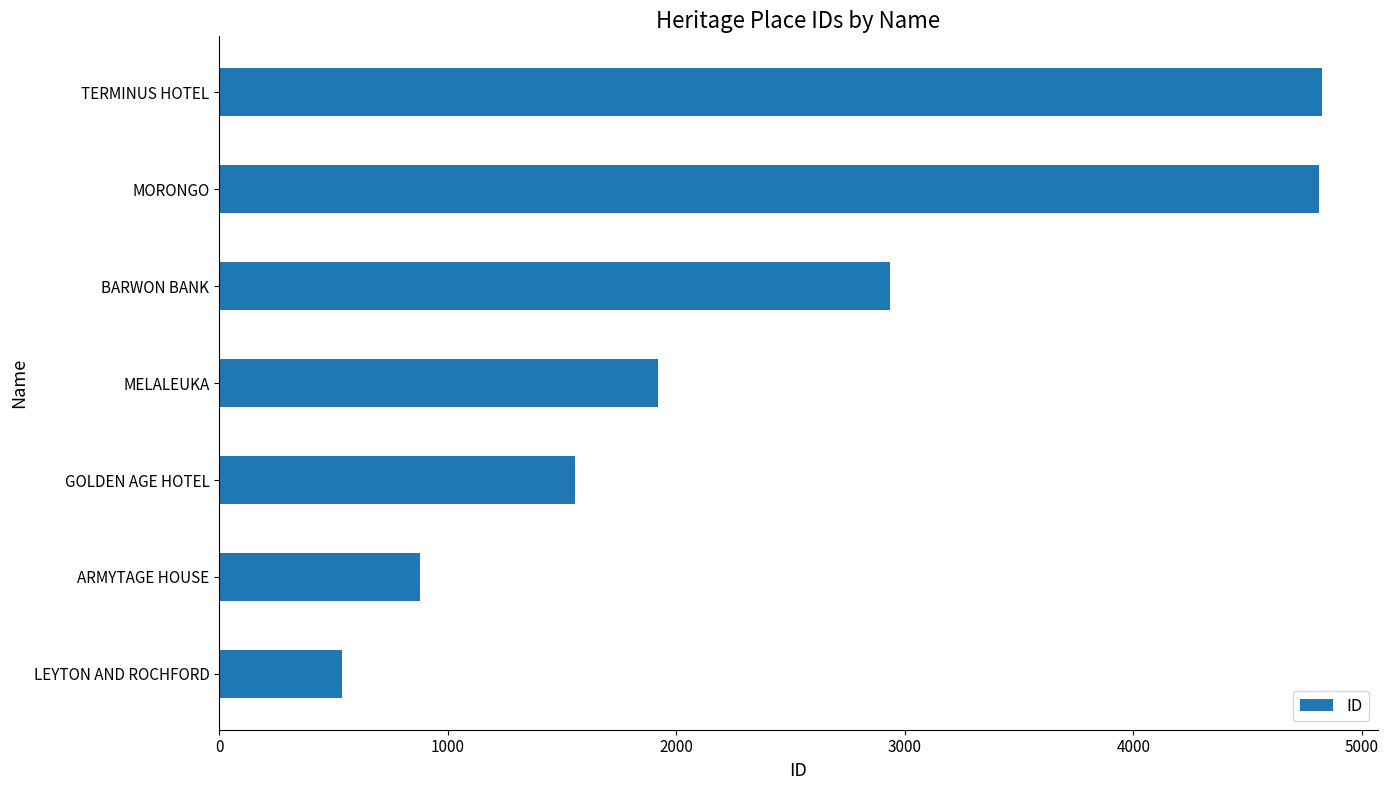

At which label is the value closest to 2682?

BARWON BANK